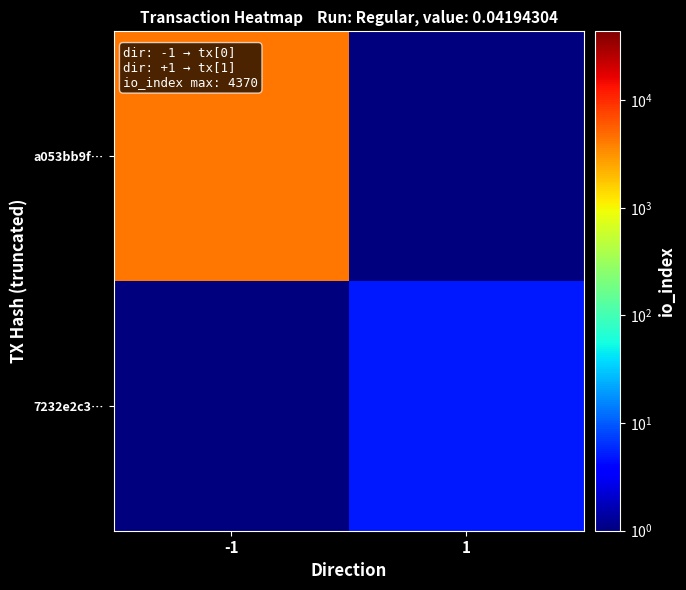

Reading right to left, list all the values displayed in this chart.

a053bb9f…: 1=1	-1=4371
7232e2c3…: 1=5	-1=1